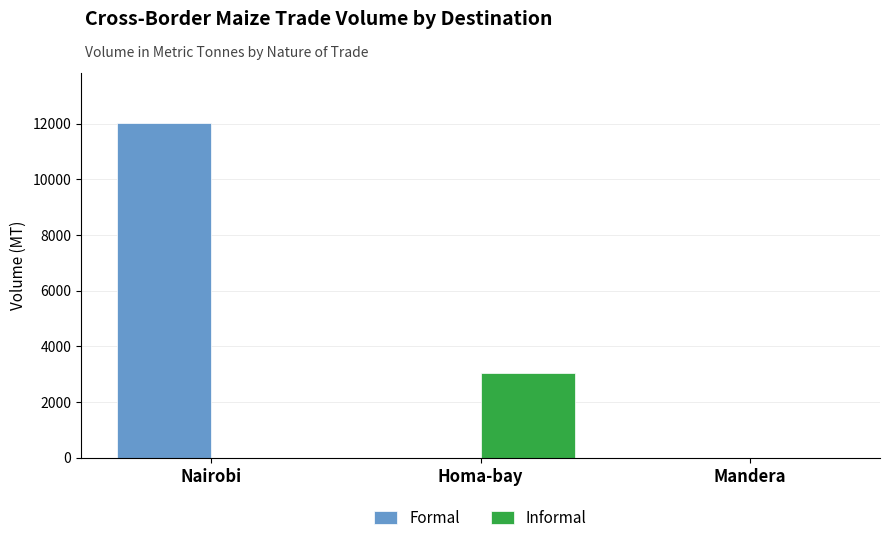

What is the total value across all series at Mandera?

1.8